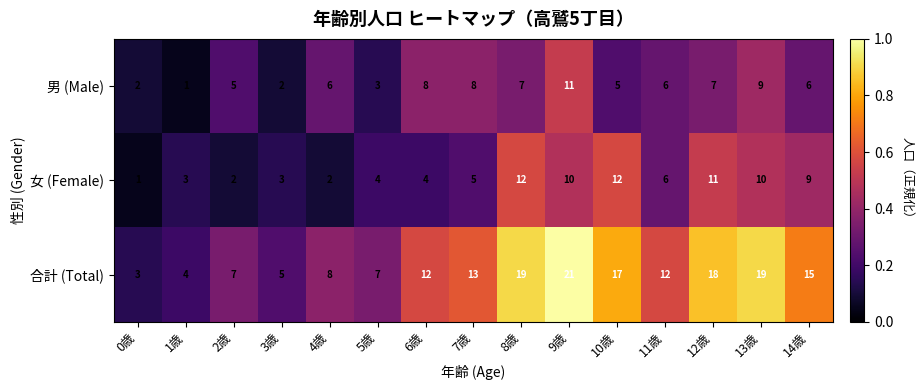

What is the maximum value for 男 (Male)?

11